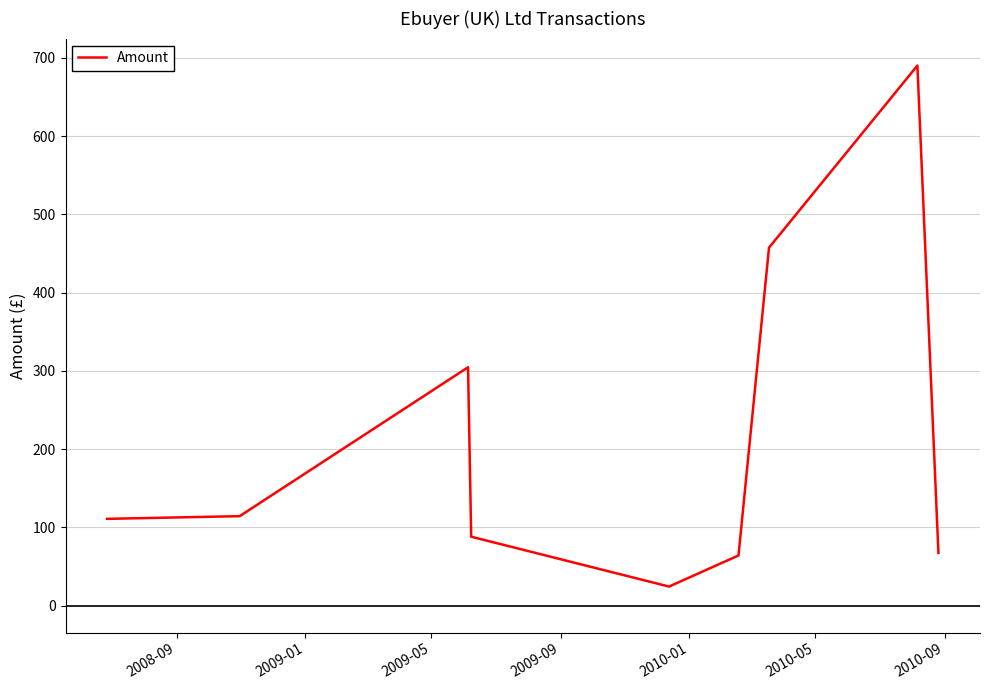

True or false: the data has more than 1 interior local peaks.

True